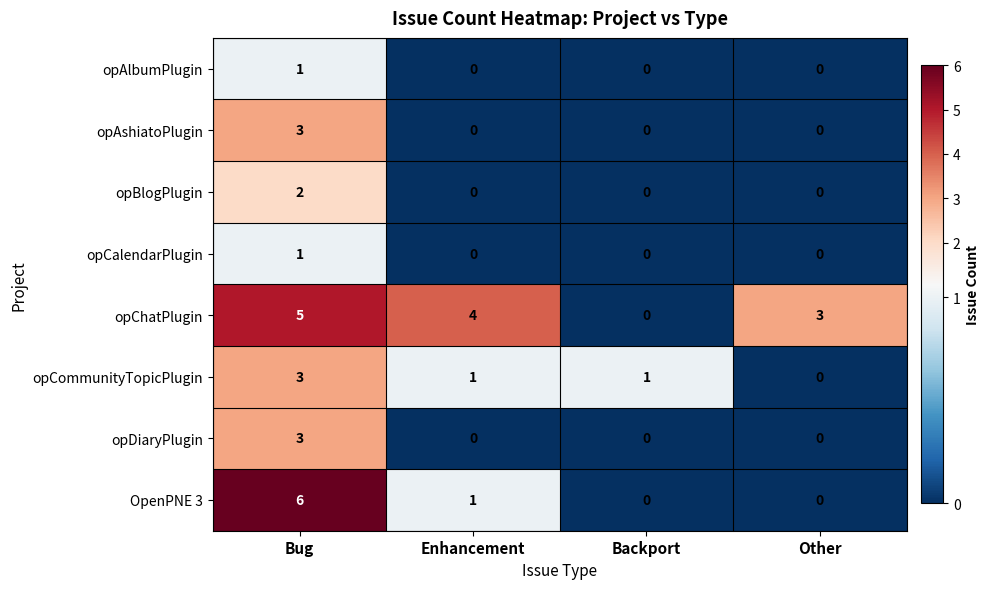

Which series has the largest total across all categories?

opChatPlugin